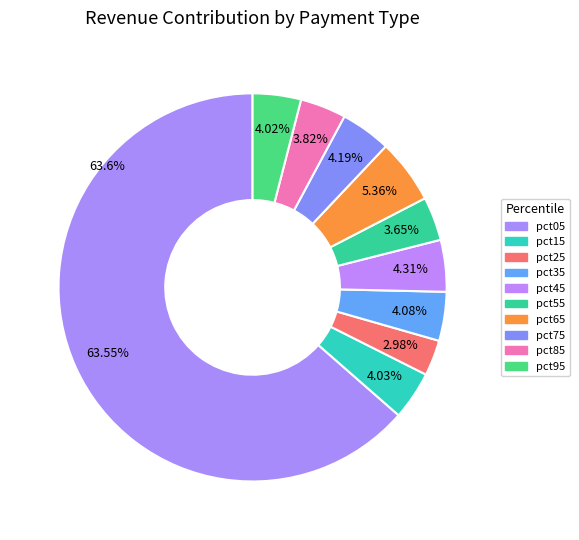

Which has a higher value, pct55 or pct15?

pct15